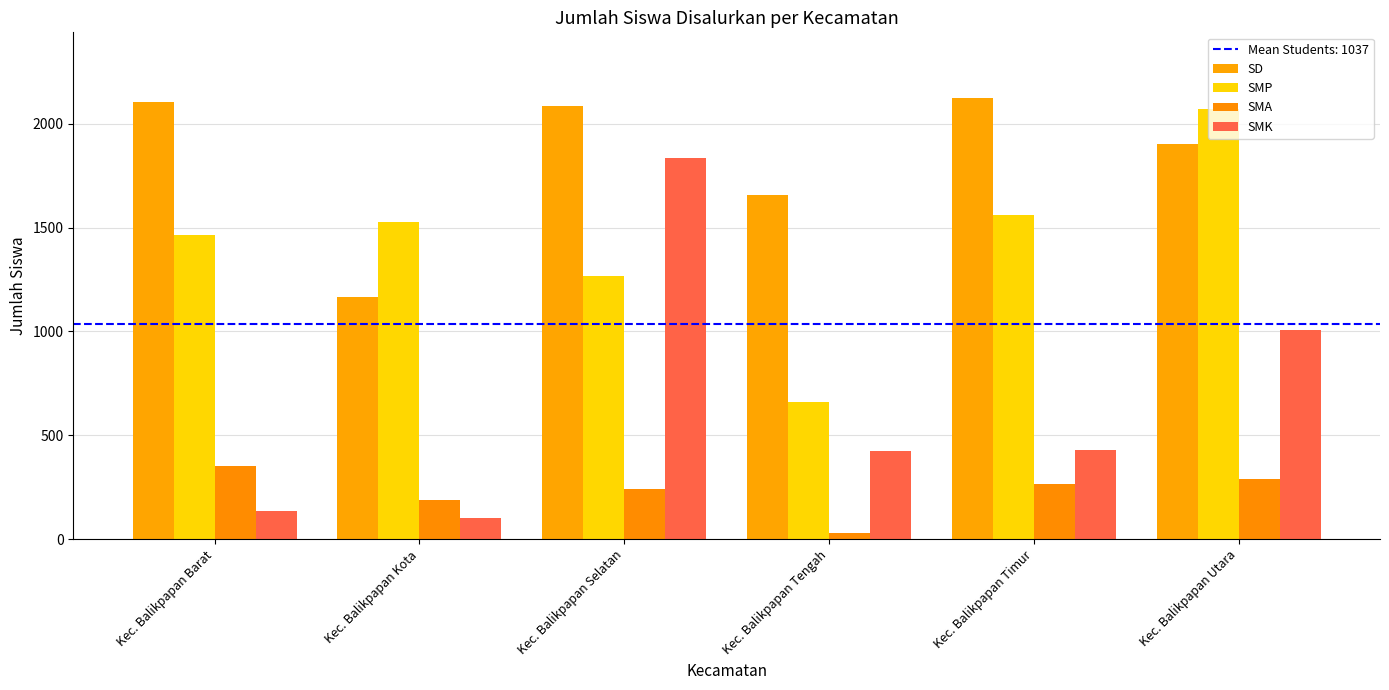

At how many categories does at least one series exceed 1607?

5